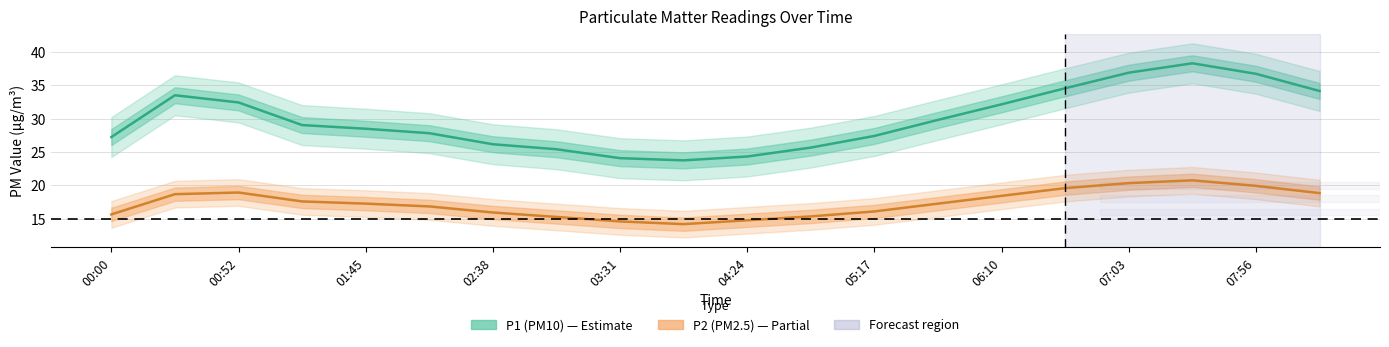

True or false: P2 center and P1 center intersect in this chart.

False